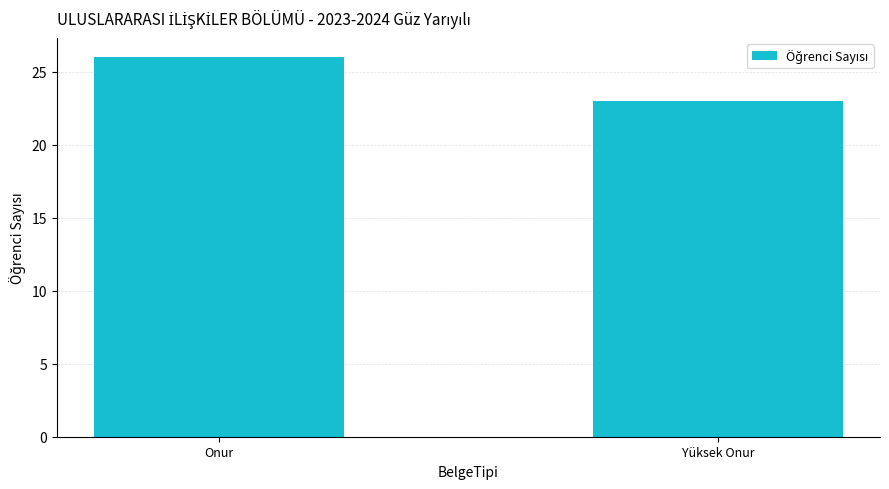

What is the maximum value shown in the chart?

26